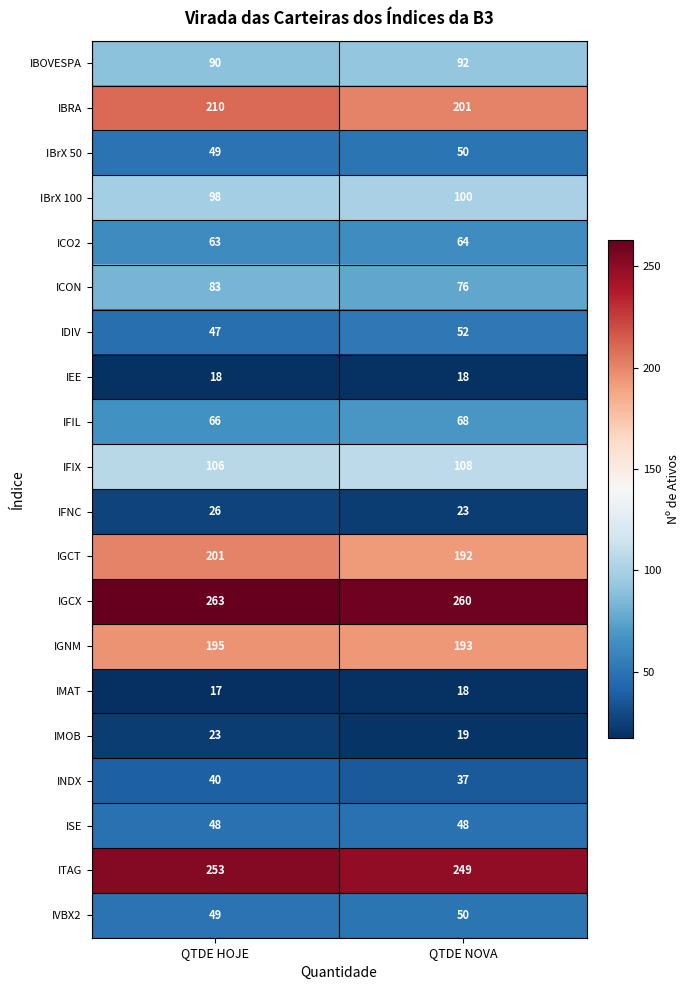

Count the number of categories in the chart.

2